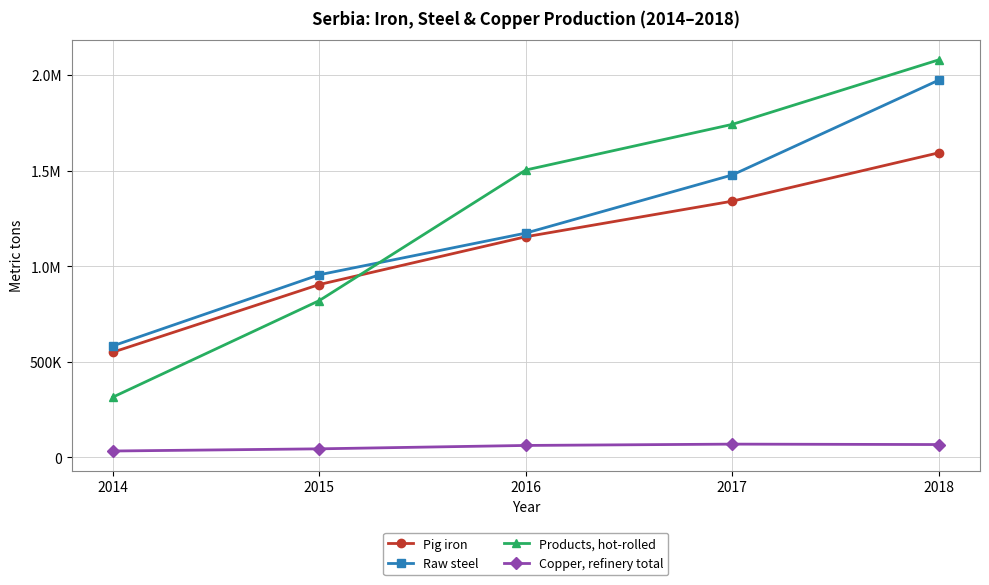

Is this an area chart (filled region under the line)?

No